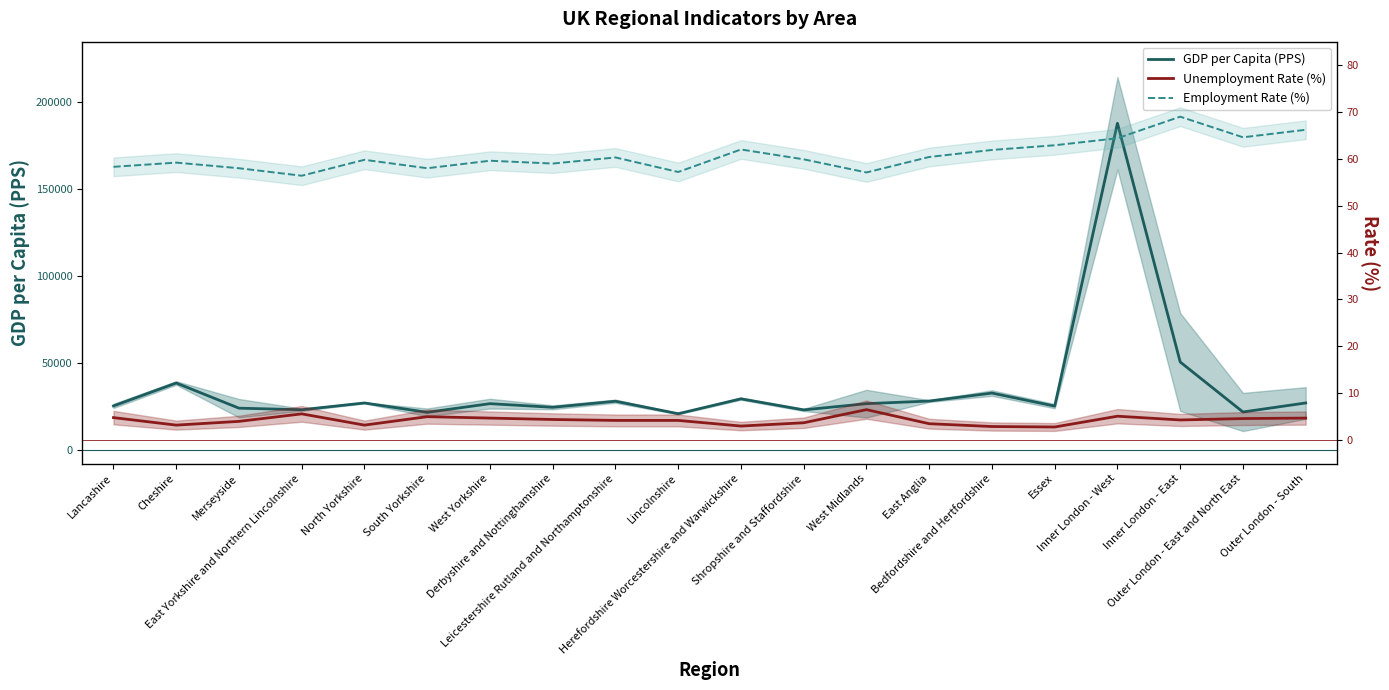

The Employment Rate (%) series shows 66.2 at Outer London - South. True or false?

True